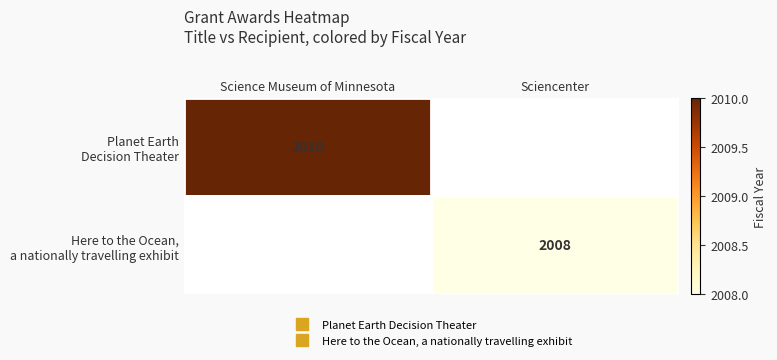

How many values in Here to the Ocean, a nationally travelling exhibit are above zero?

1